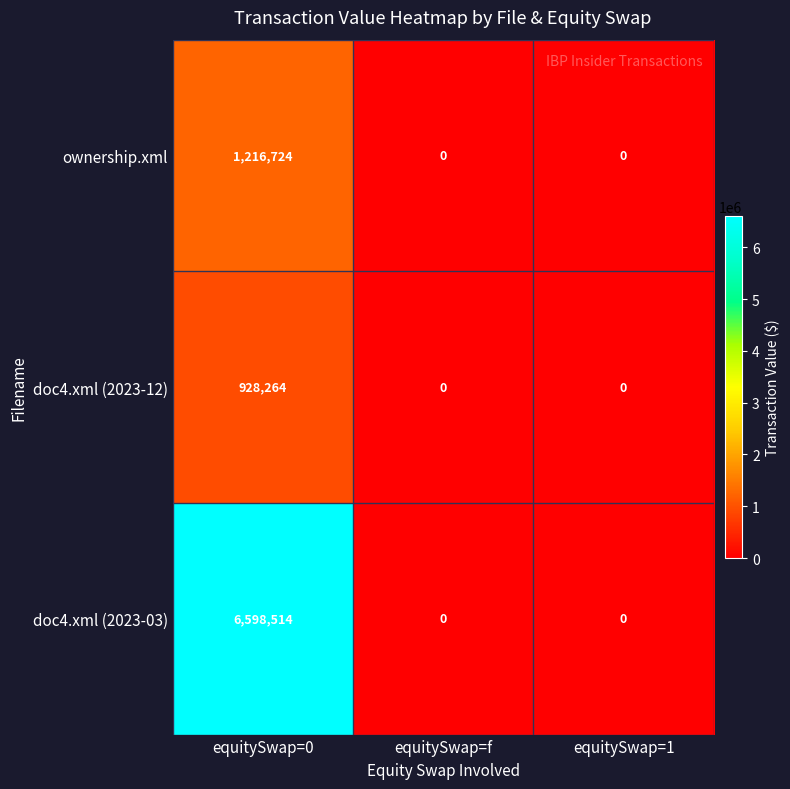

What is the total value across all series at equitySwap=0?

8743502